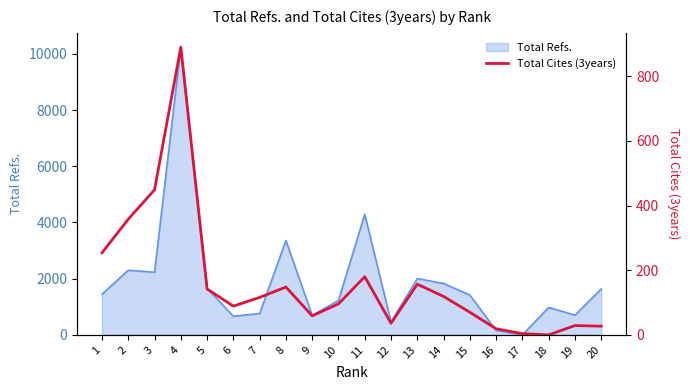

What is the maximum value for Total Refs.?

10234